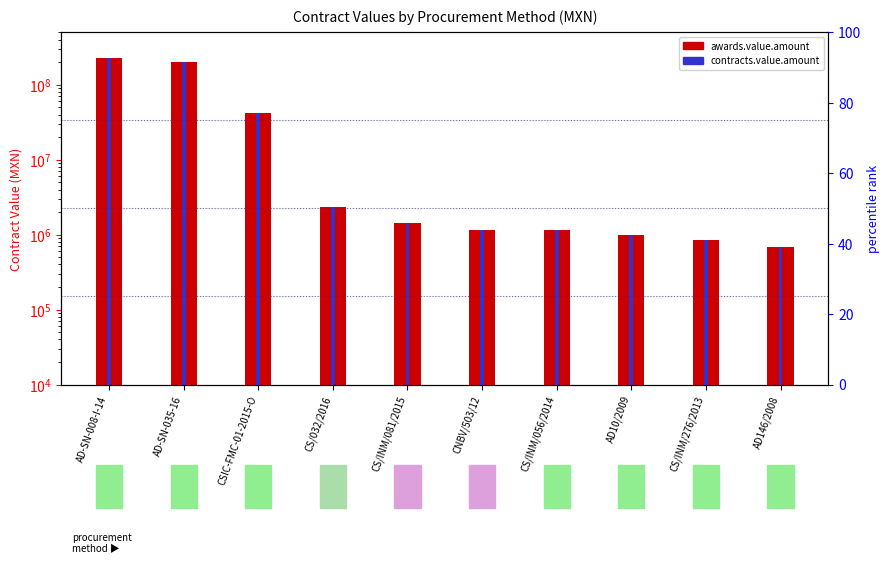

Is the value of awards.value.amount at AD-SN-035-16 greater than the value of contracts.value.amount at CS/INM/276/2013?

Yes